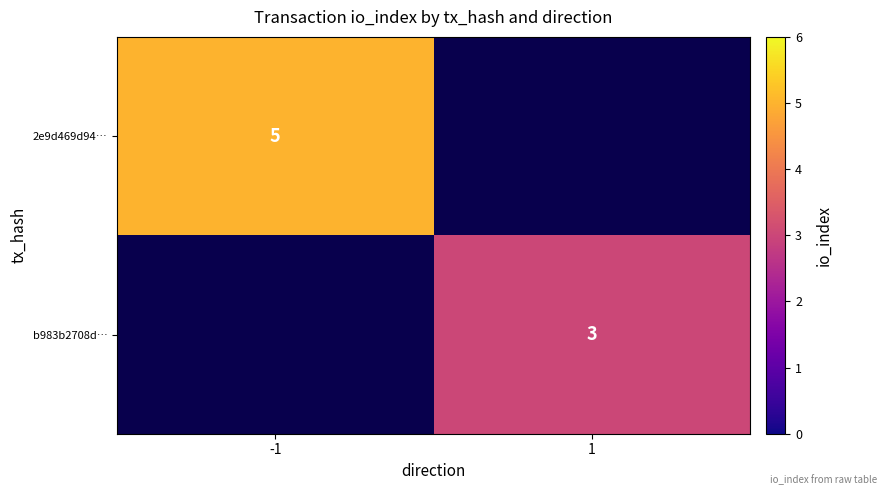

True or false: b983b2708d… has a value of 3 at 1.

True